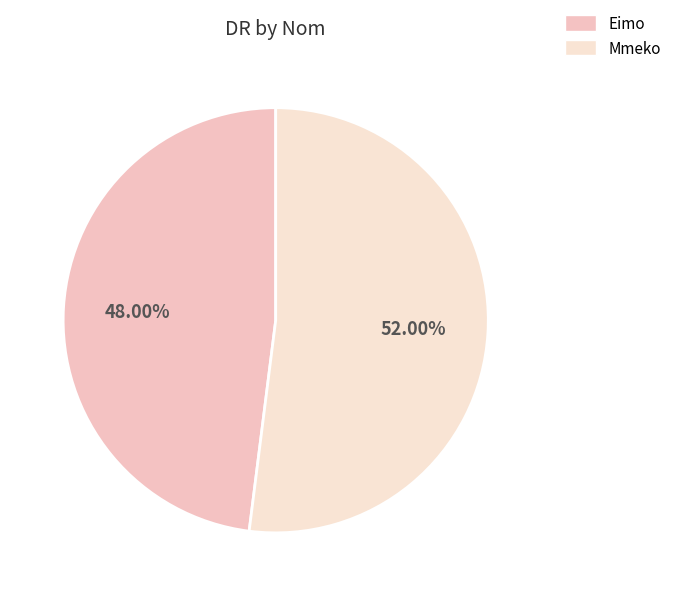

To the nearest percent, what is the difference between the Eimo and Mmeko slice percentages?

4%